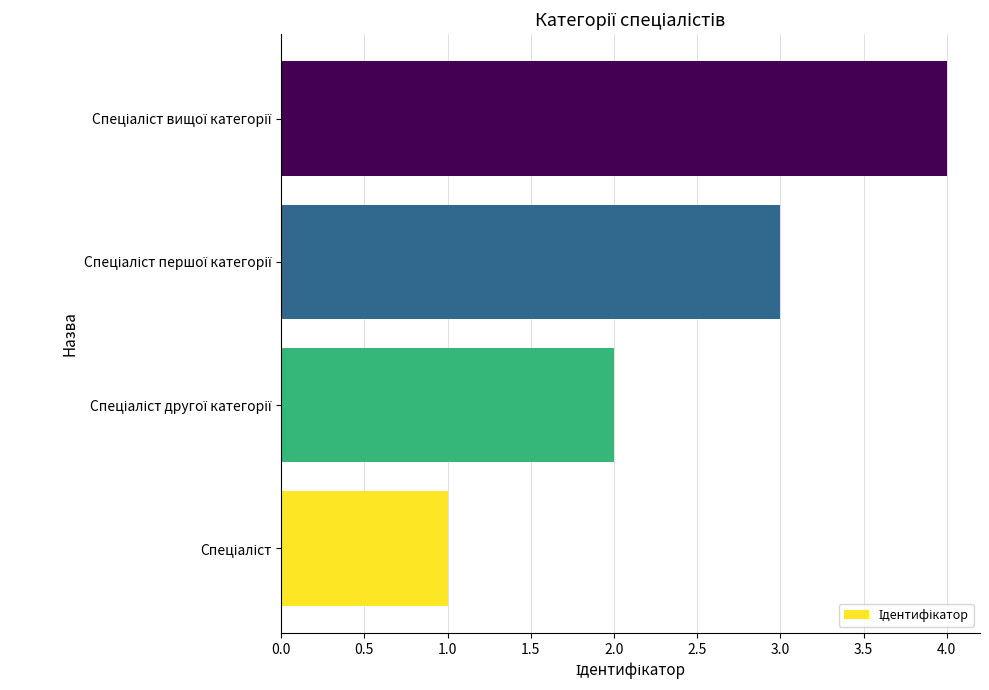

What is the difference between the maximum and minimum values?

3